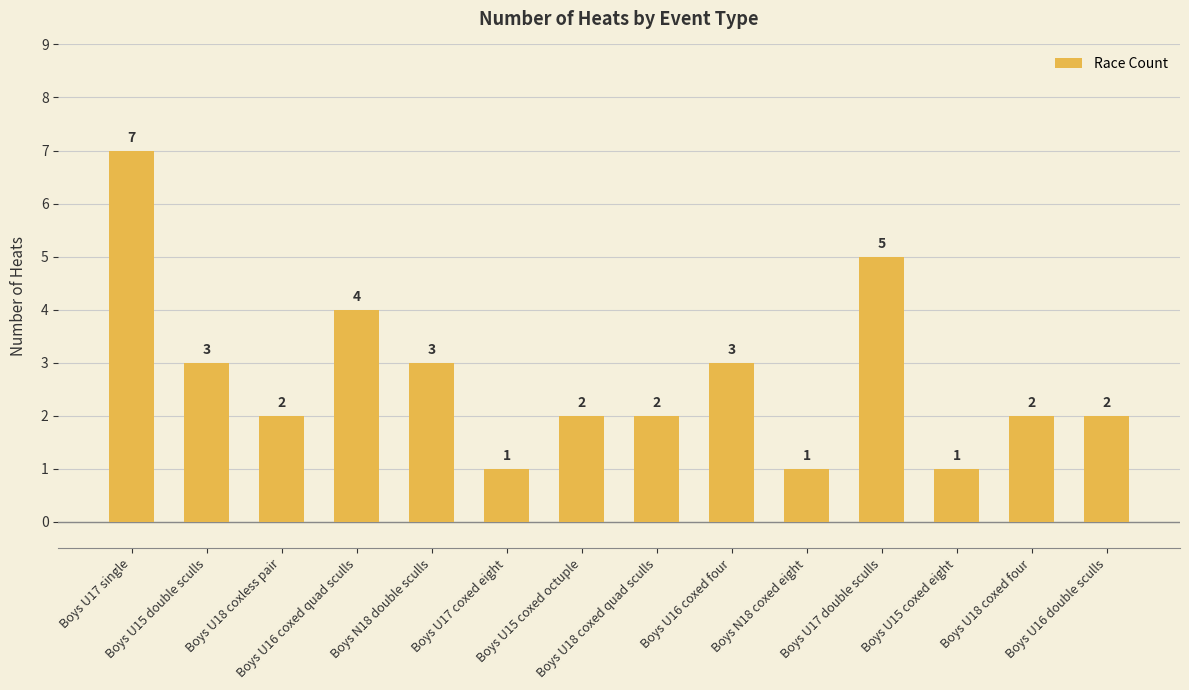

Is it true that the value at Boys U16 coxed four is 3?

True